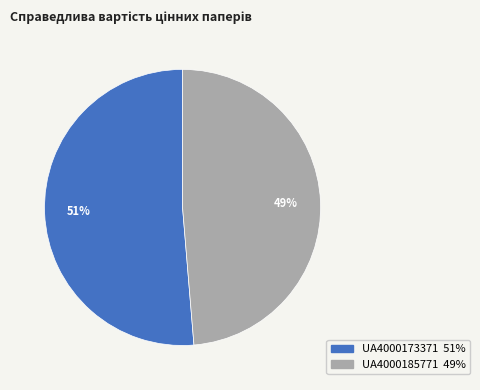

To the nearest percent, what is the average slice percentage?

50%